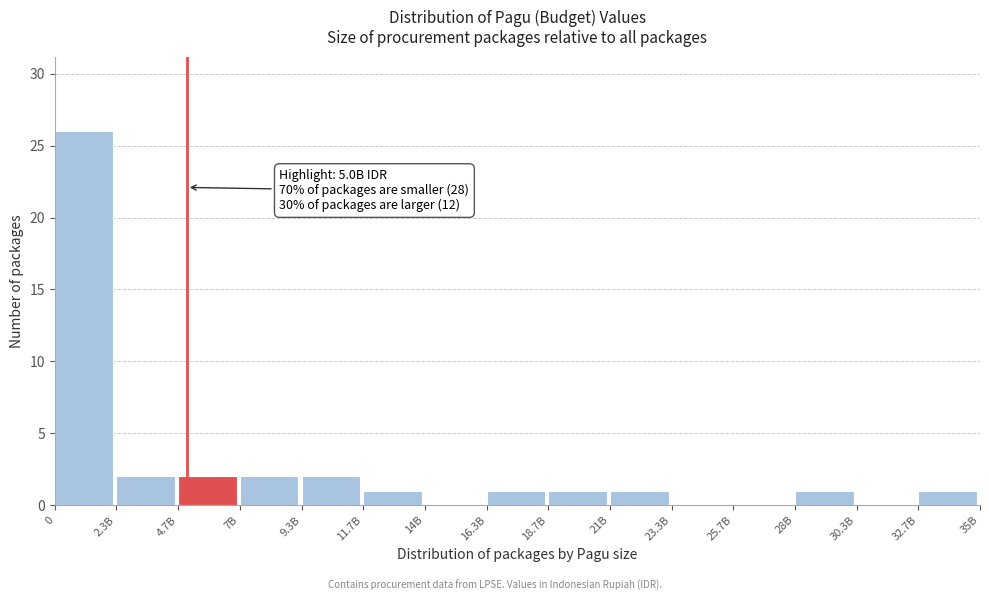

Reading left to right, what are all the values shown in this chart?

0=26	2.3B=2	4.7B=2	7B=2	9.3B=2	11.7B=1	14B=0	16.3B=1	18.7B=1	21B=1	23.3B=0	25.7B=0	28B=1	30.3B=0	32.7B=1